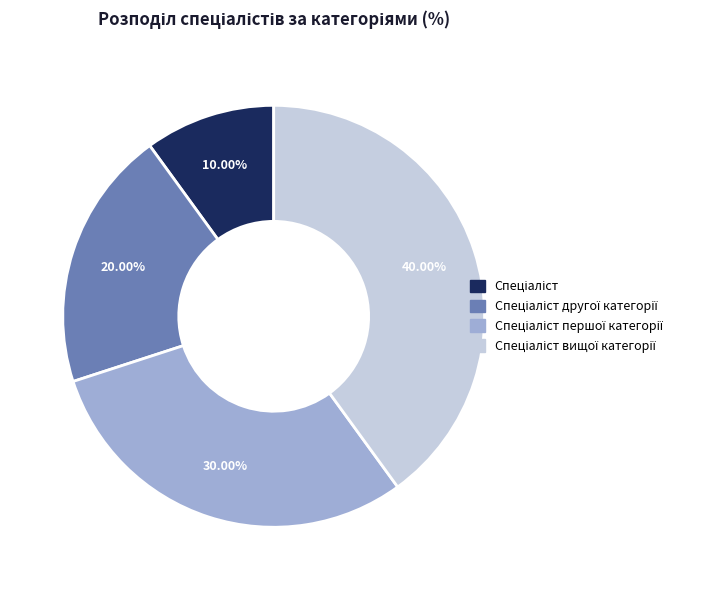

Is there a majority slice in this chart?

No